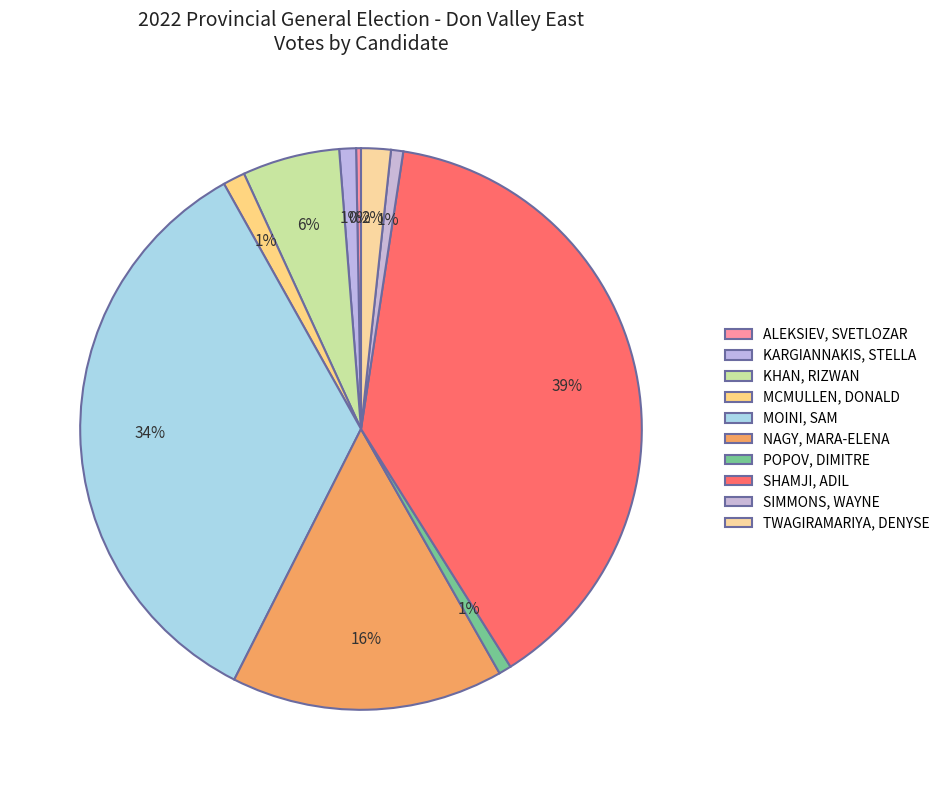

Is there a majority slice in this chart?

No